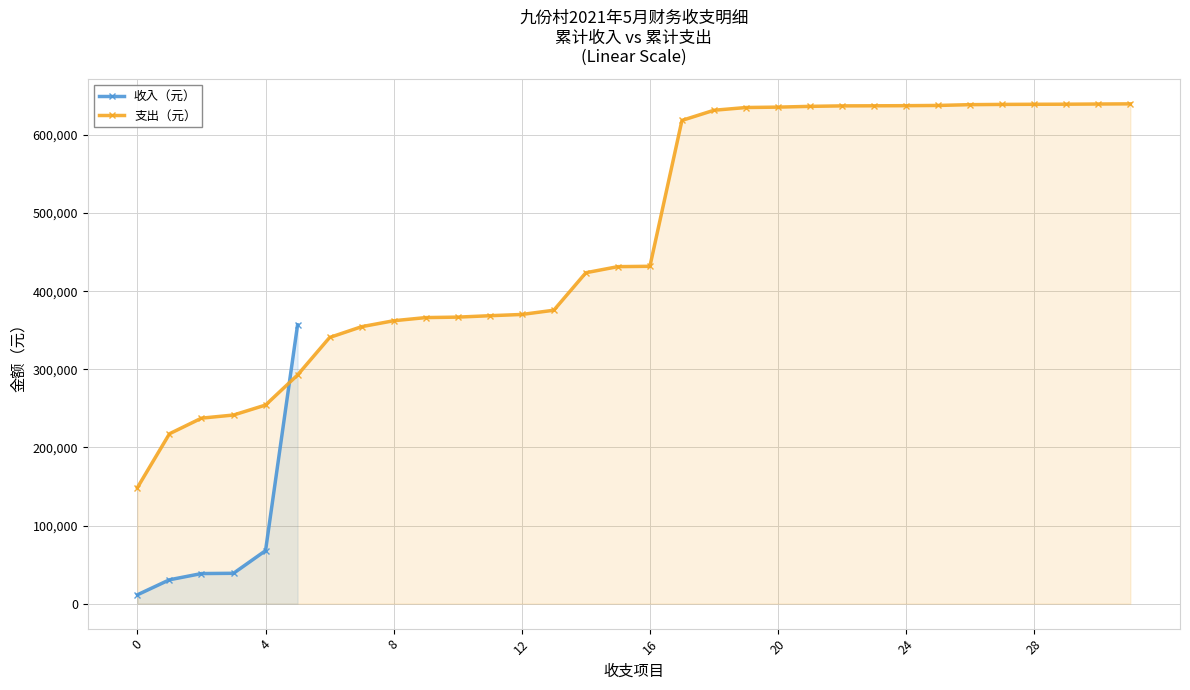

How many values in the 收入（元） series are below 38865?

3